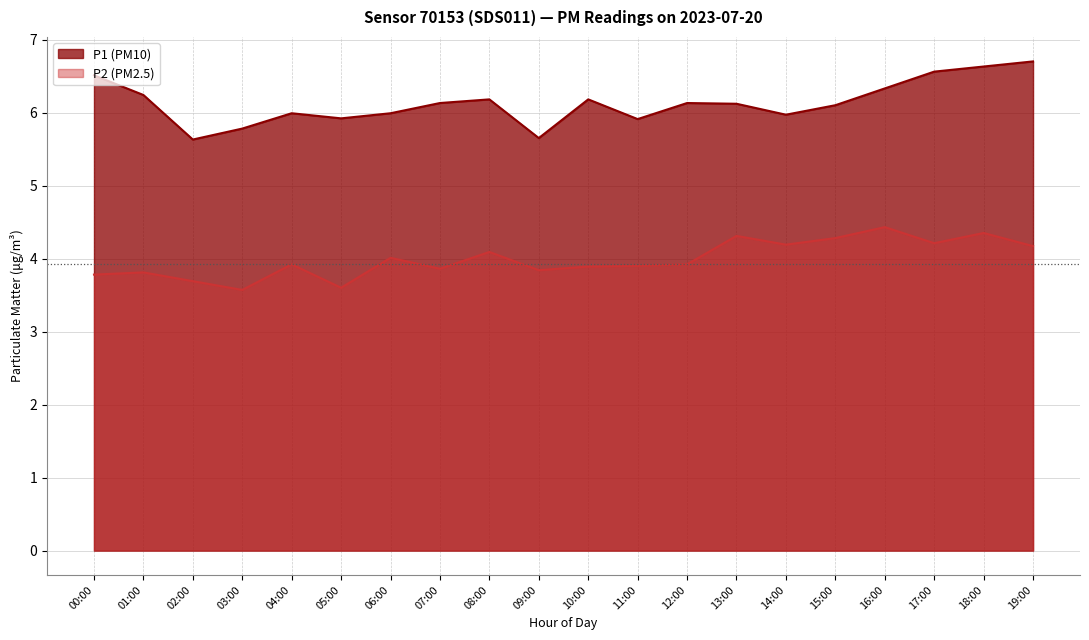

The value of P1 at 16:00 is 4.6. True or false?

False